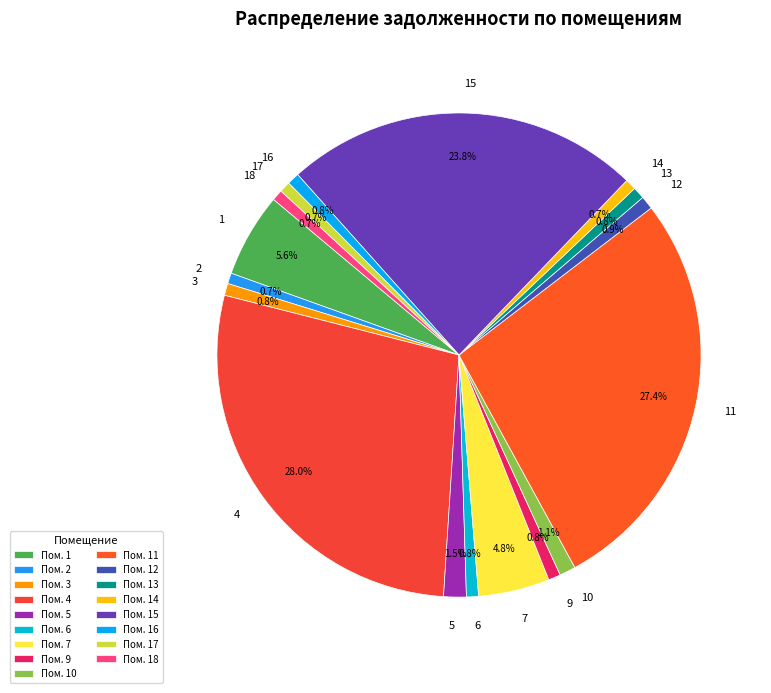

Does any single category account for the majority?

No